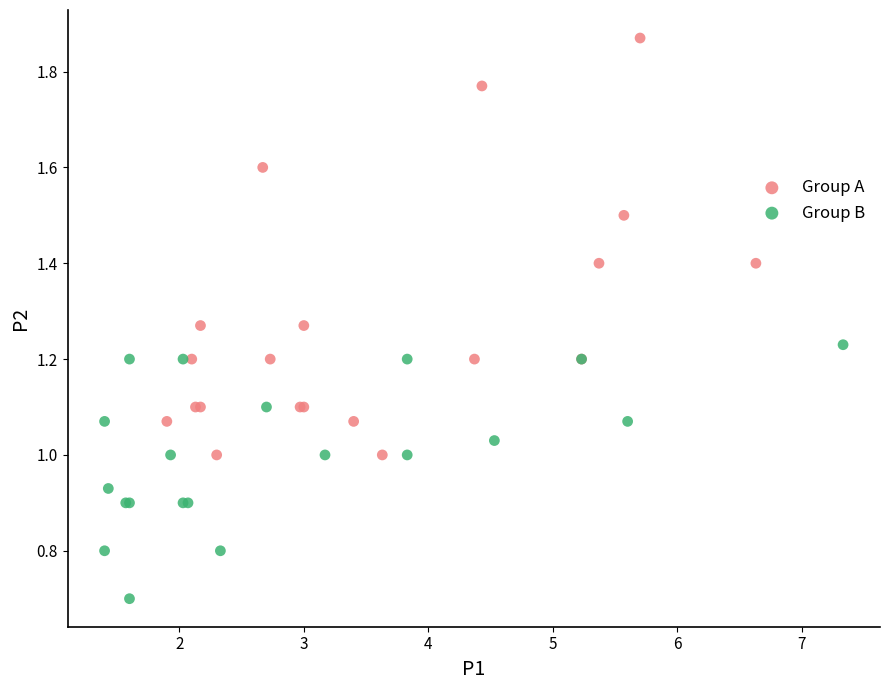

Which series has the largest Y range (max minus min)?

Group A